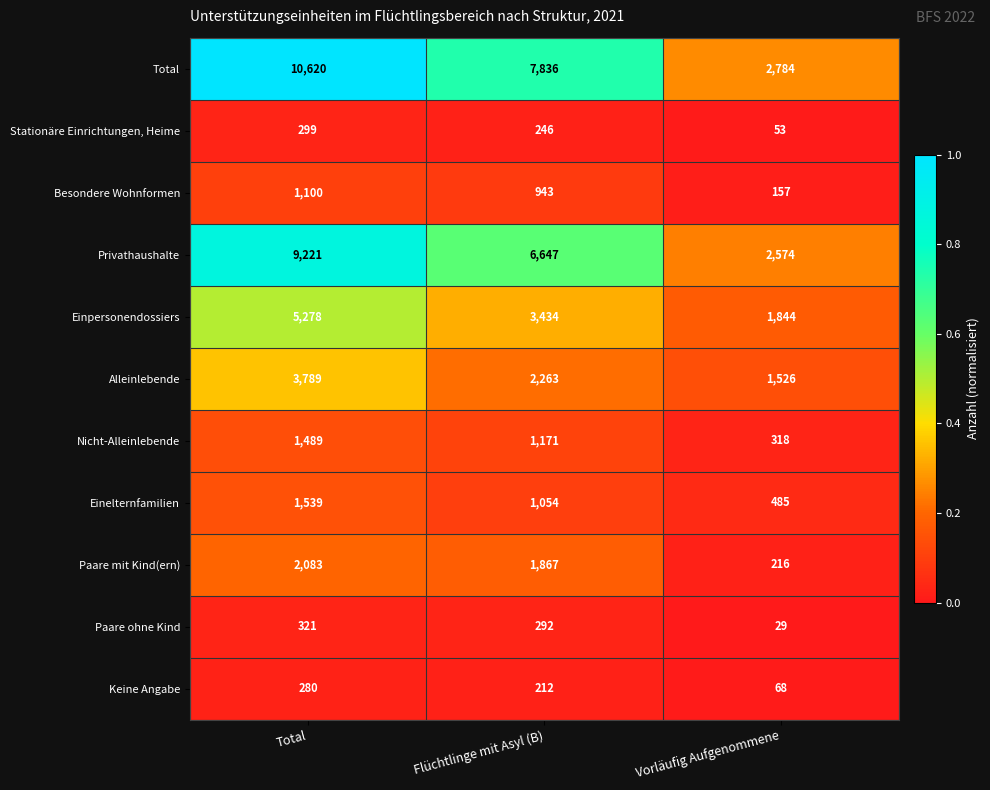

Which series changed the most between Total and Flüchtlinge mit Asyl (B)?

Total